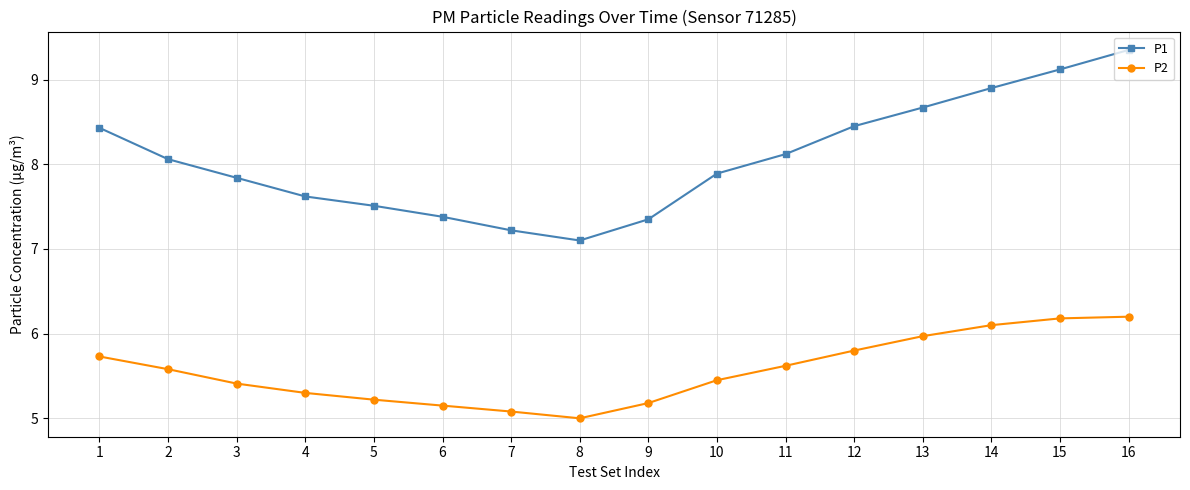

What is the difference between the second highest and second lowest values in the P2 series?

1.1